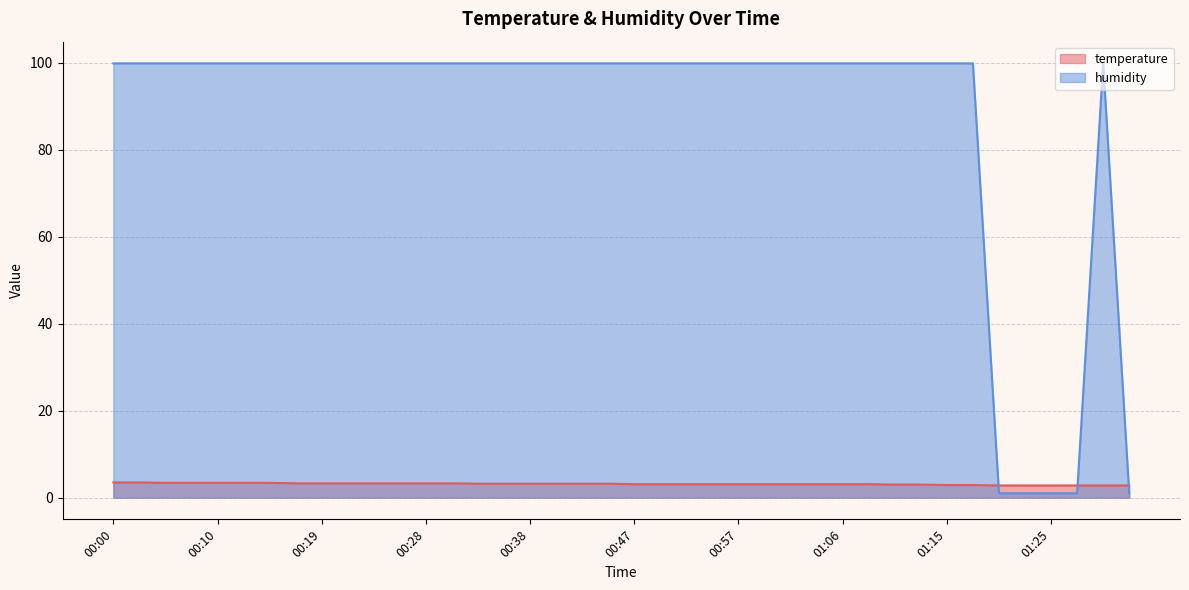

What are all the series names shown in the legend?

temperature, humidity